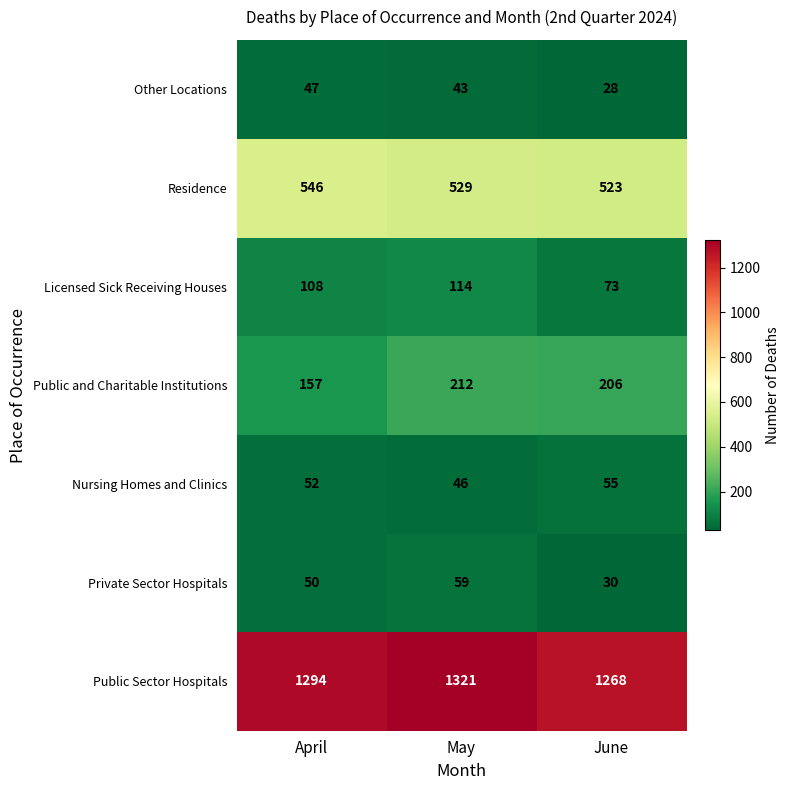

What is the maximum value shown in the chart?

1321